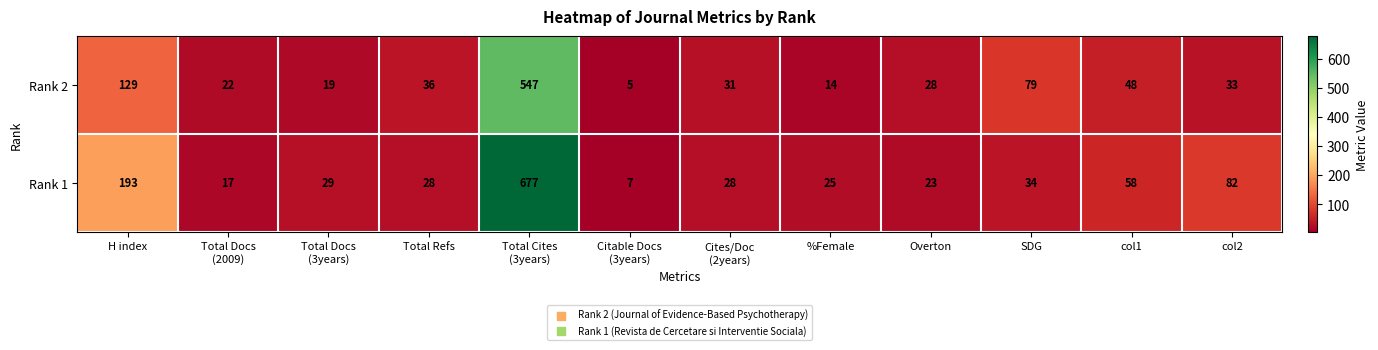

What is the difference between the highest and lowest values at Total Refs?

8